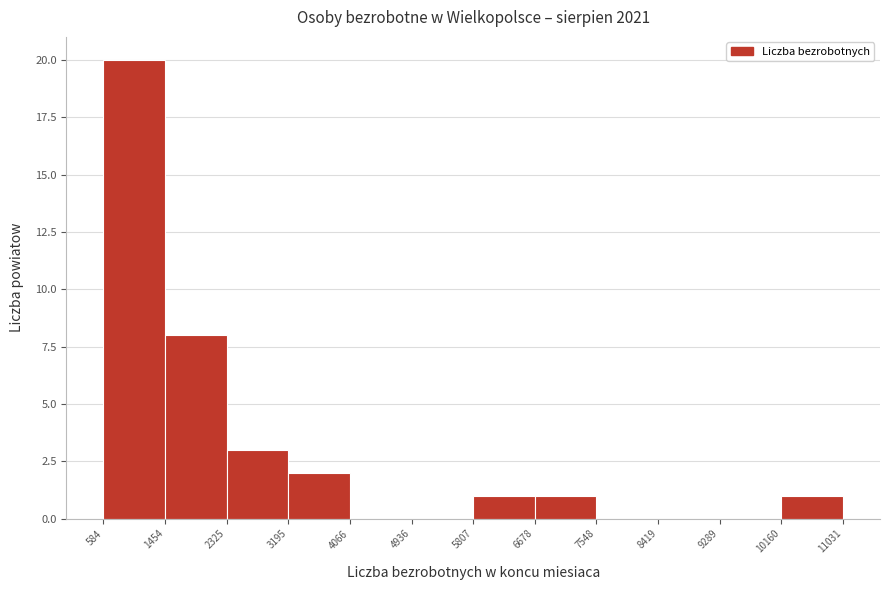

Reading left to right, list every bar in this chart as the range it spans on the x-axis followed by its height. The values are not printed on the chart, so give them approximately, as read against the axis.

584 to 1454: 20
1454 to 2325: 8
2325 to 3195: 3
3195 to 4066: 2
4066 to 4936: 0
4936 to 5807: 0
5807 to 6678: 1
6678 to 7548: 1
7548 to 8419: 0
8419 to 9289: 0
9289 to 10160: 0
10160 to 11031: 1